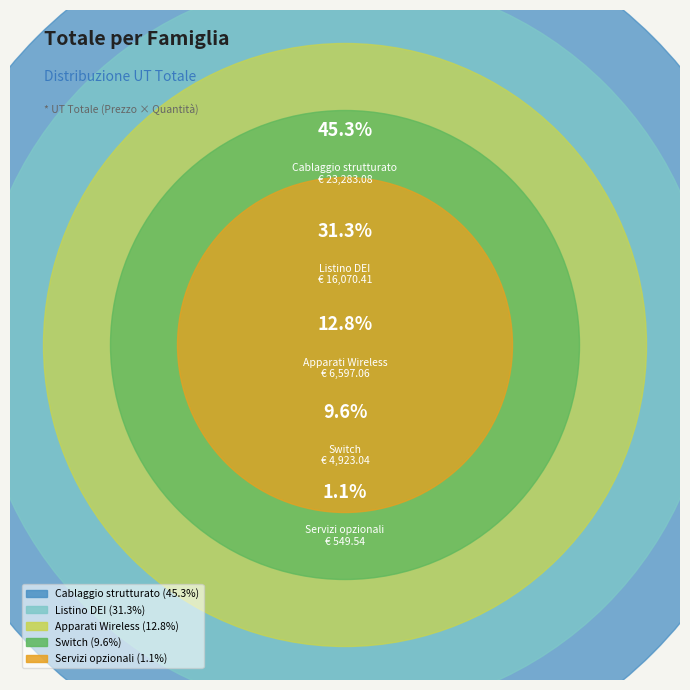

Which category has the smallest portion of the pie?

Servizi opzionali